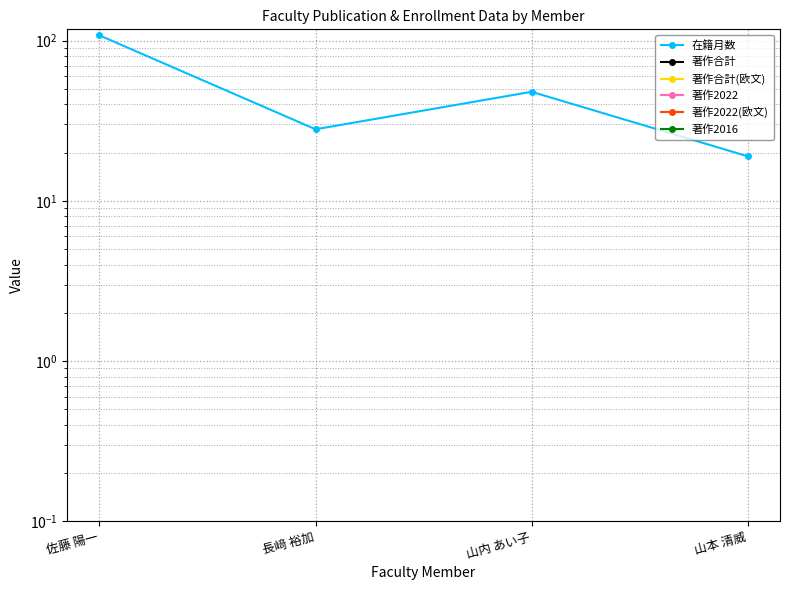

Which series has the largest range (max minus min)?

在籍月数